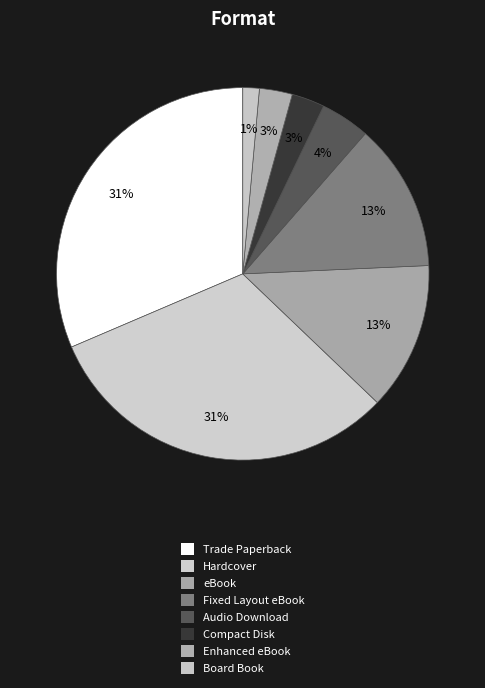

Which slice is the smallest?

Board Book